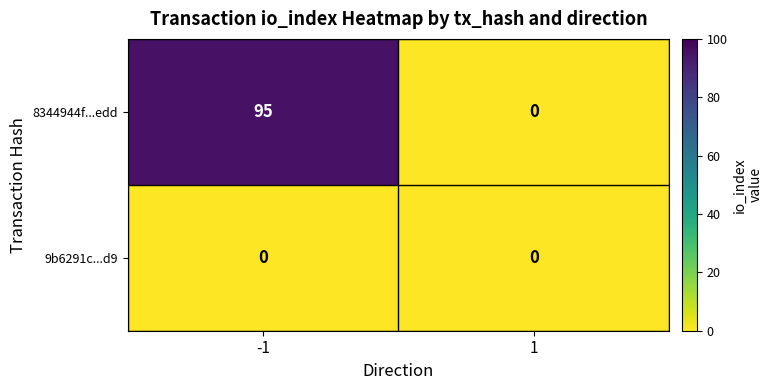

Which series changed the most between -1 and 1?

8344944f...edd